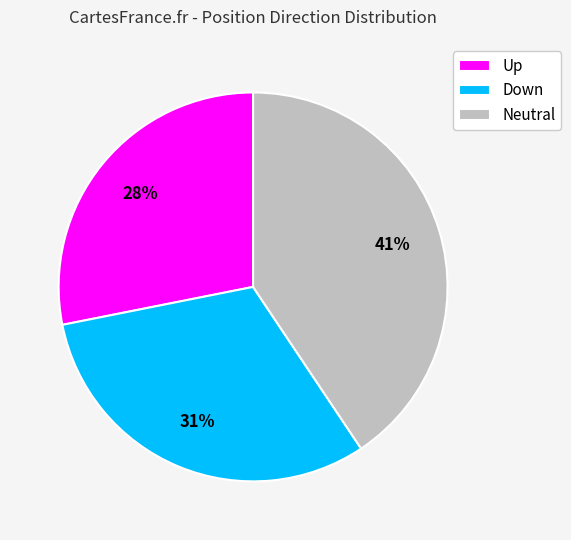

To the nearest percent, what percentage of the pie is Down?

31%